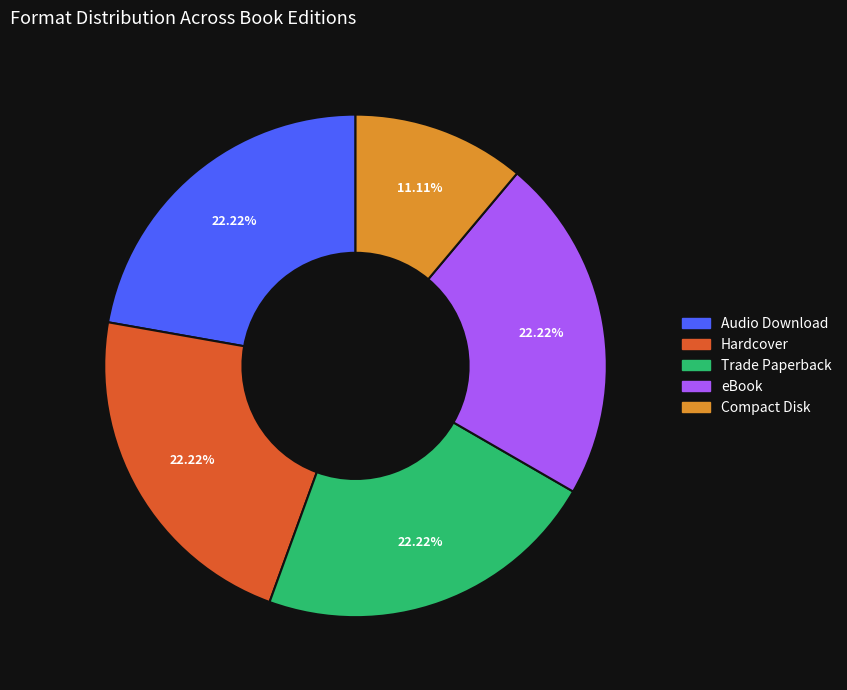

Does any single category account for the majority?

No